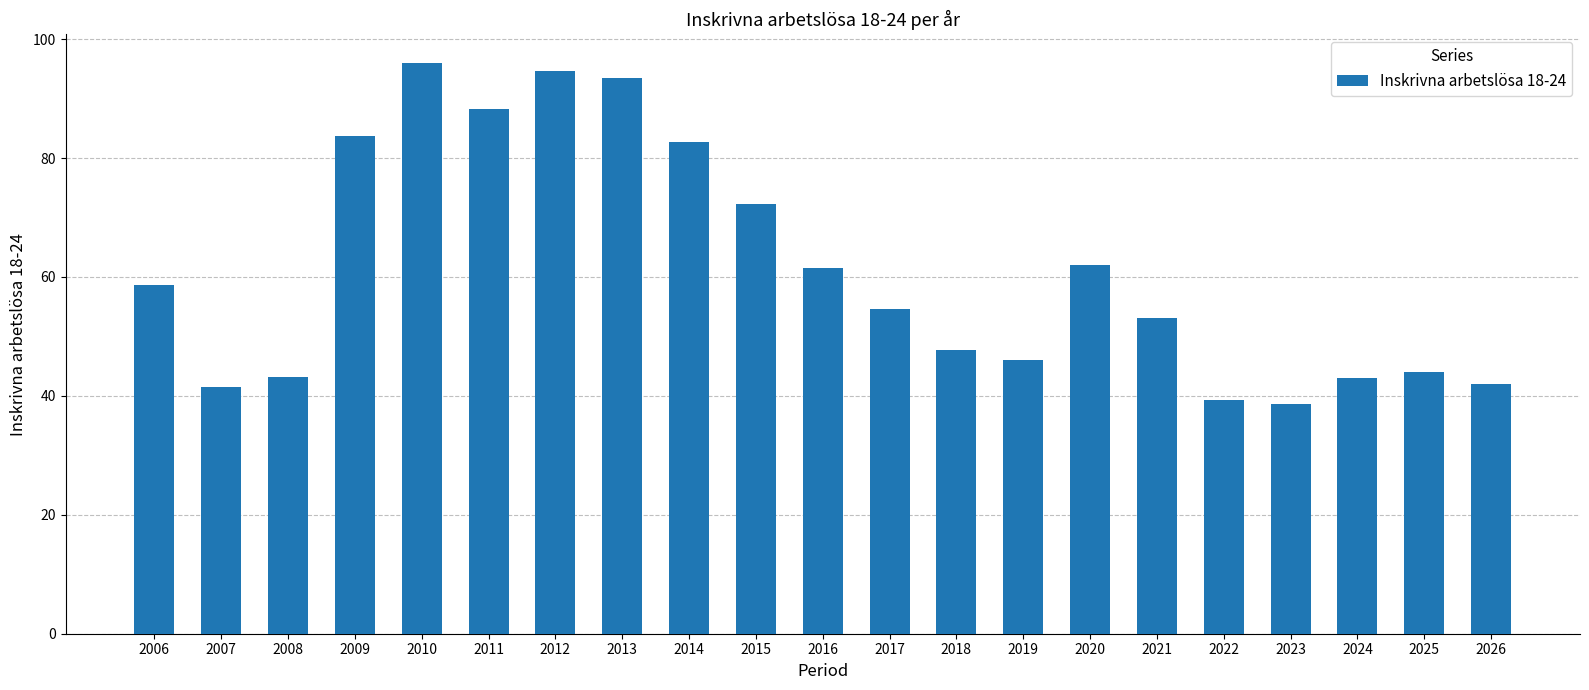

What is the change in value from 2017 to 2026?

-12.6